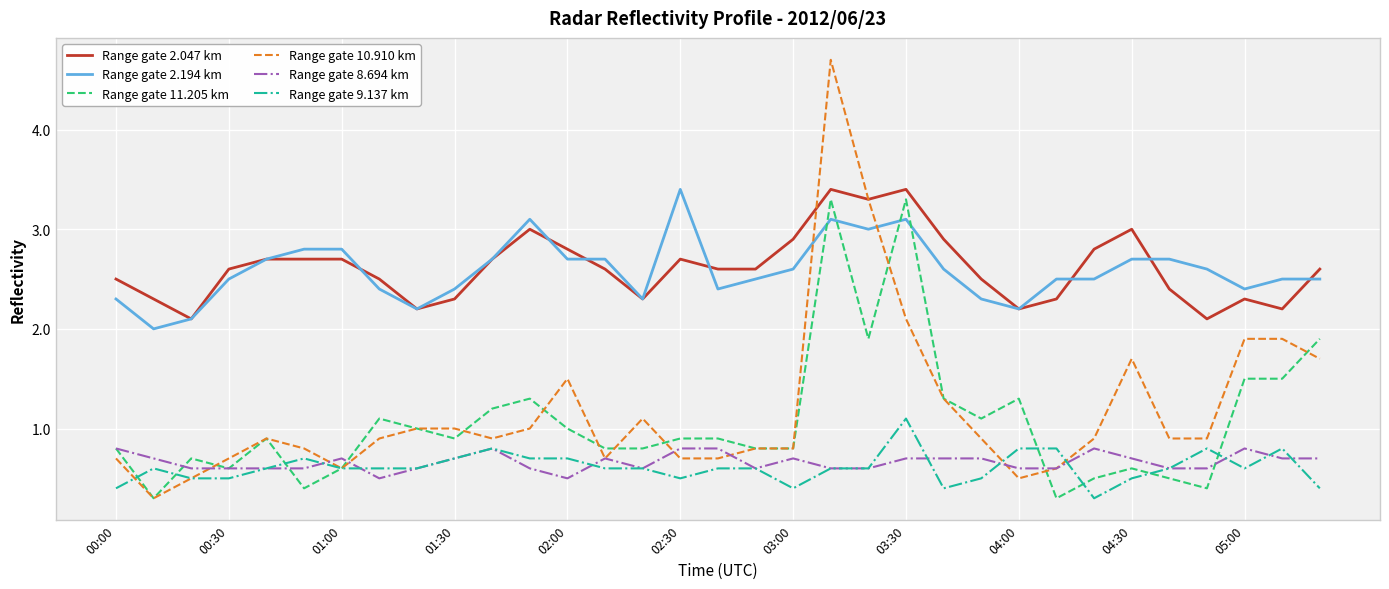

What is the maximum value shown in the chart?

4.7